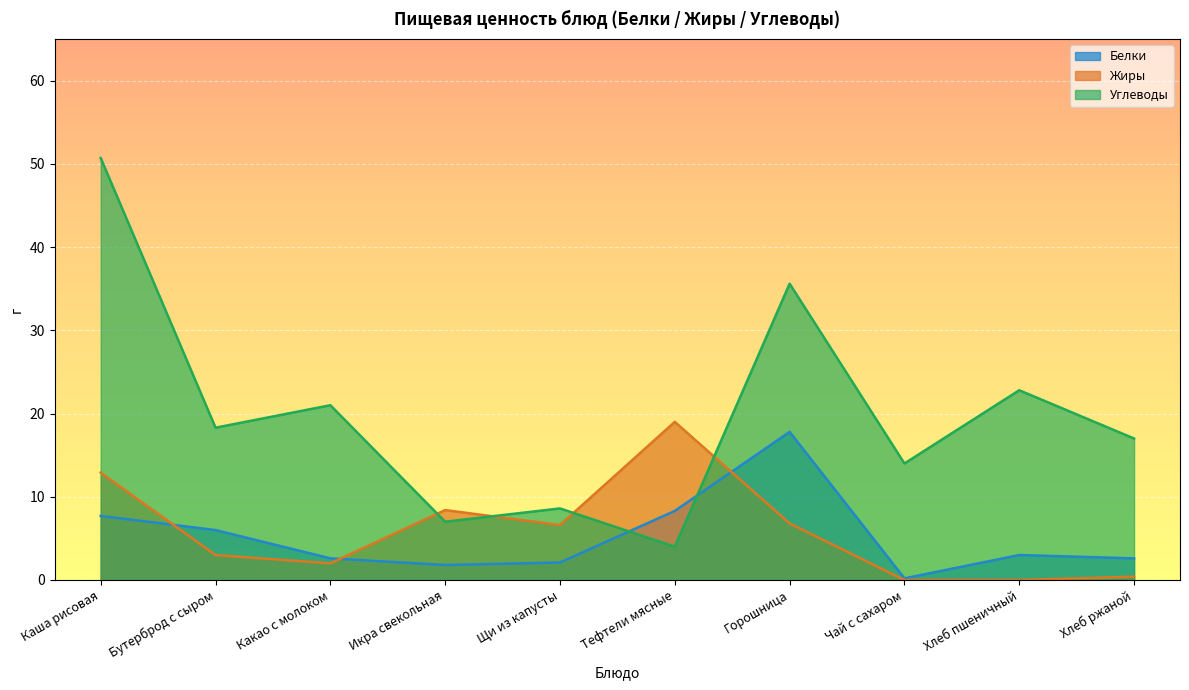

At how many categories does at least one series exceed 1?

10